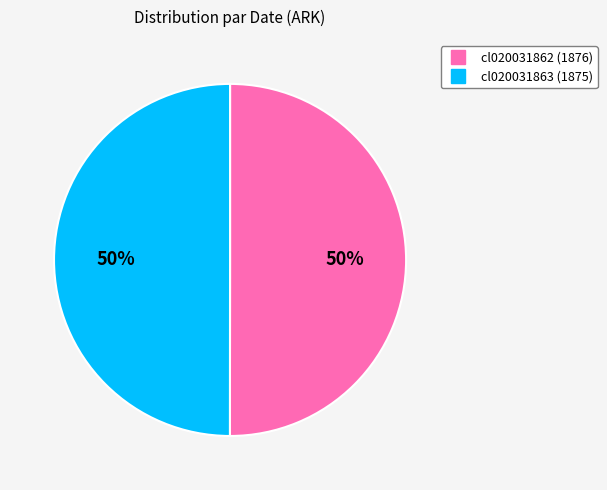

The cl020031862 slice represents 50% of the pie. True or false?

True